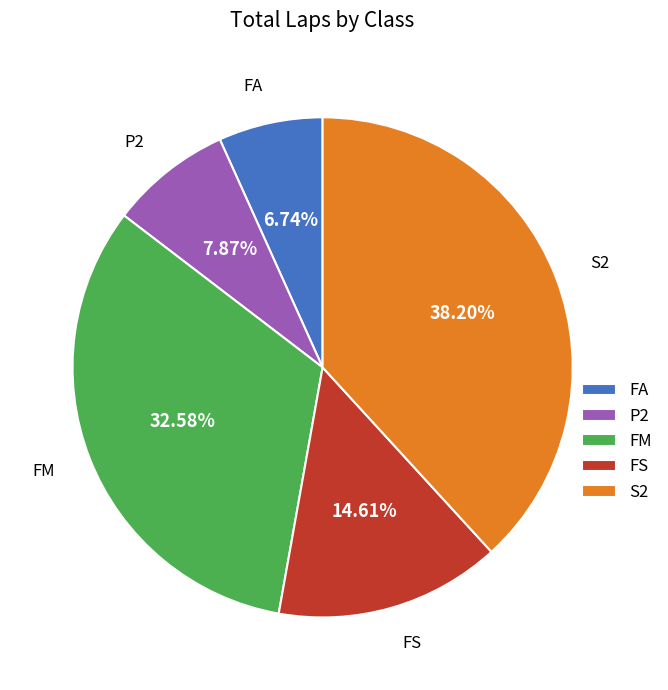

Which category has the smallest portion of the pie?

FA